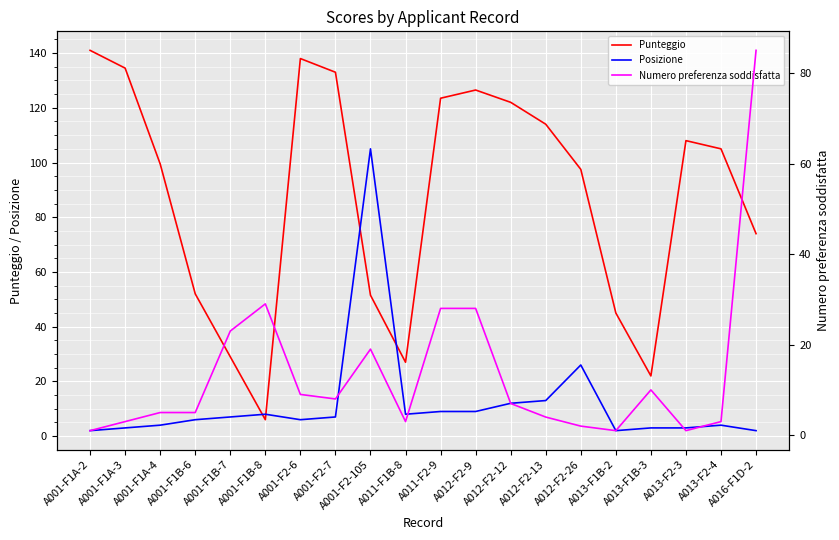

What is the highest value of the Punteggio series?

141.0